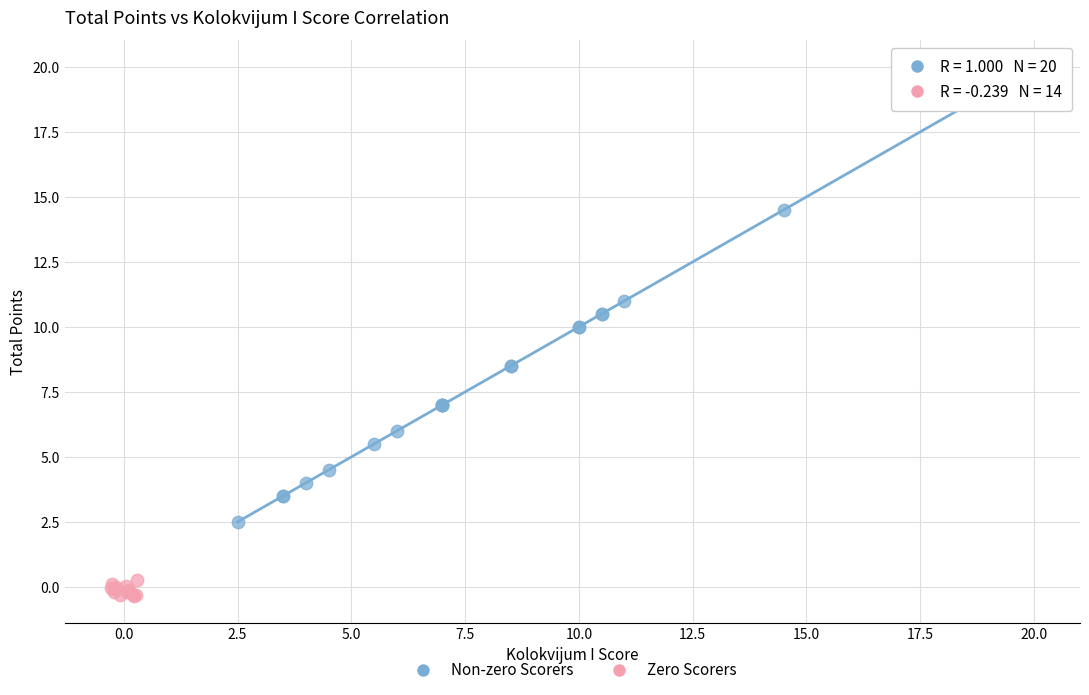

Which series contains the highest Y value?

Non-zero Scorers